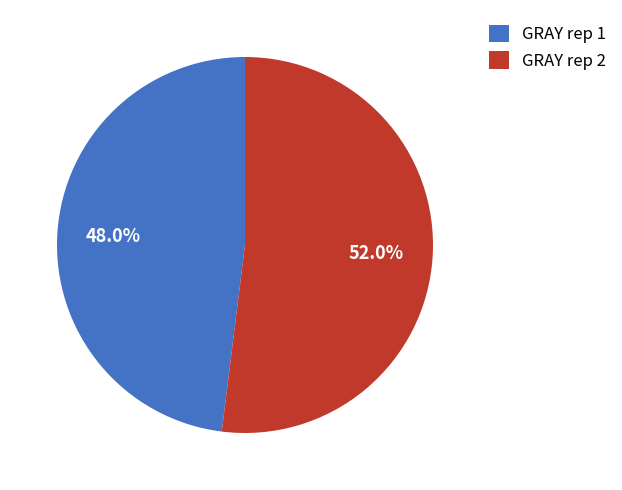

Is it true that GRAY rep 1 is 54% of the pie?

False